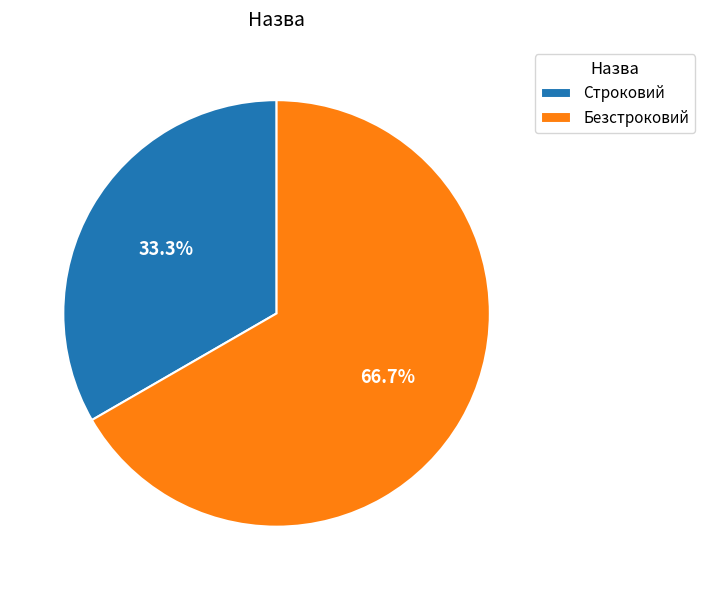

Which category has the smallest portion of the pie?

Строковий